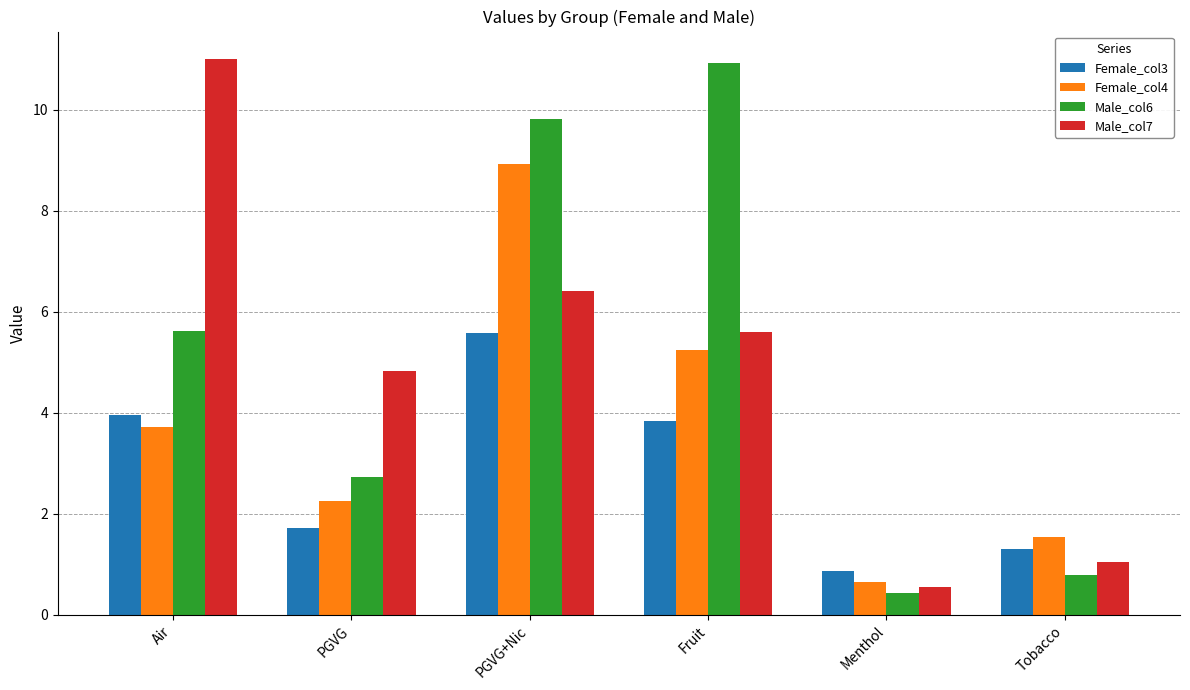

What is the lowest value of the Male_col6 series?

0.4